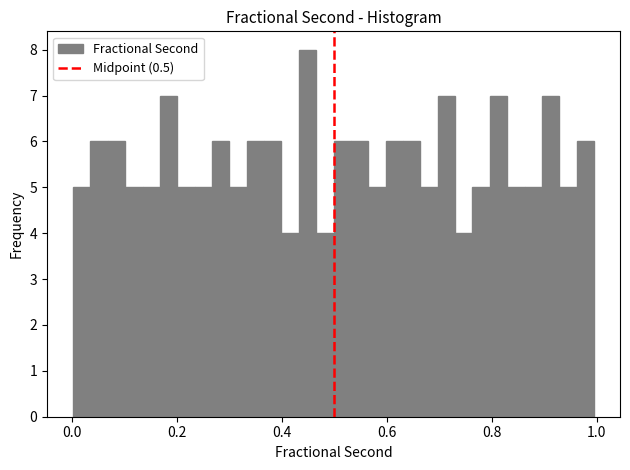

Around what value on the x-axis is the tallest bar? Give the approximate position of its centre, as read against the axis.

0.44